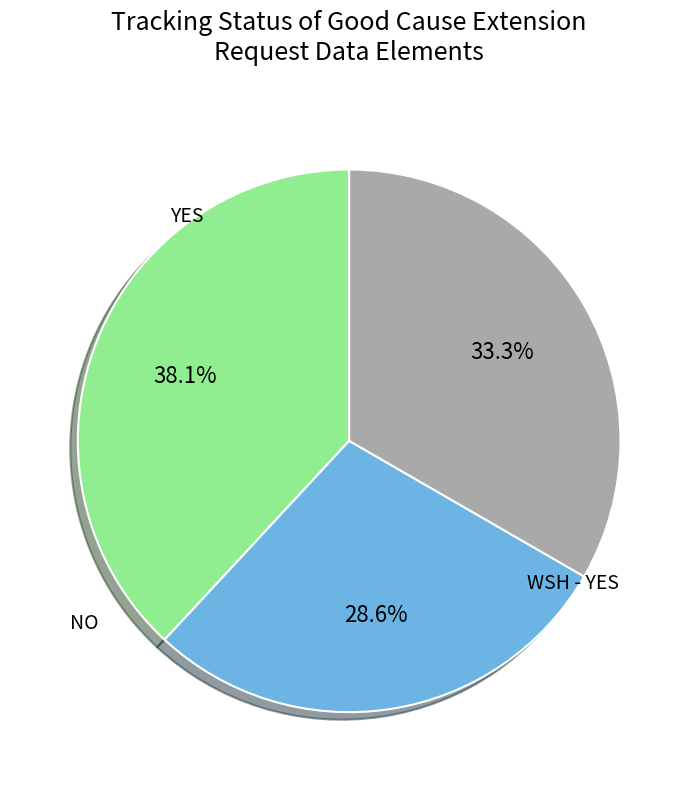

Is there any slice that represents more than half of the pie?

No